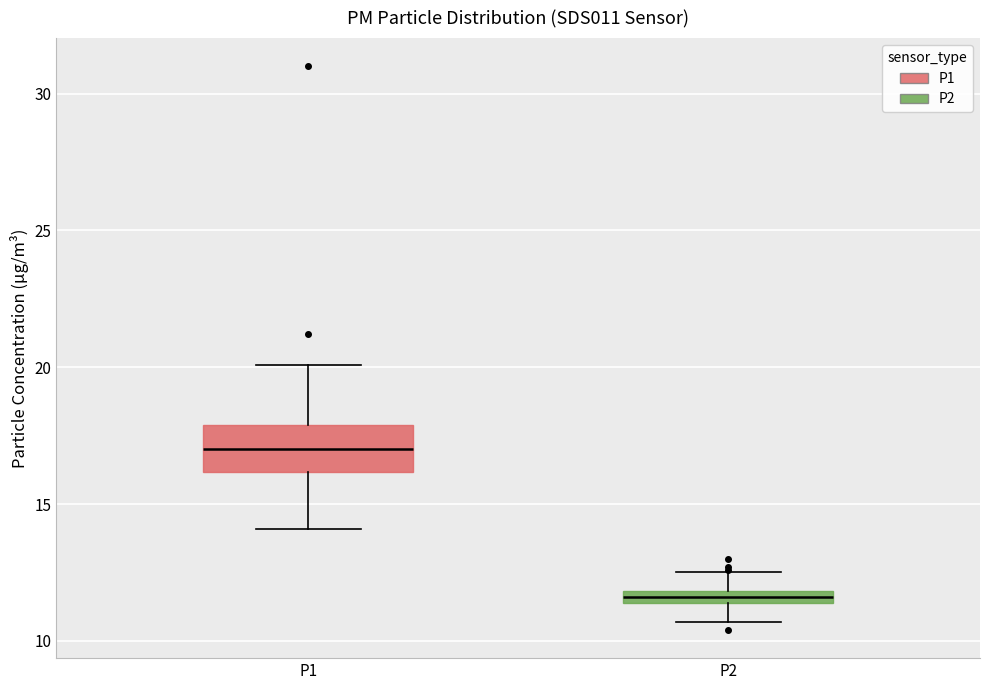

Which box is the tallest, from its lower edge to its upper edge?

P1